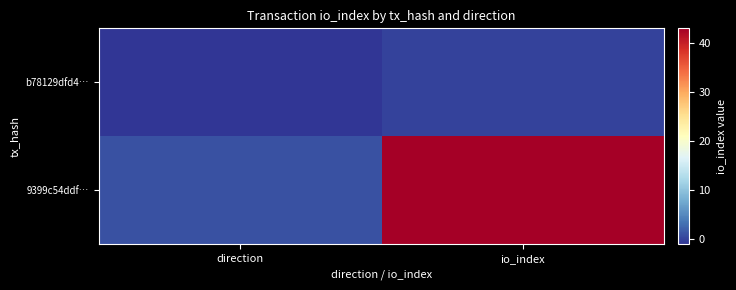

Which series has the largest total across all categories?

9399c54ddf…